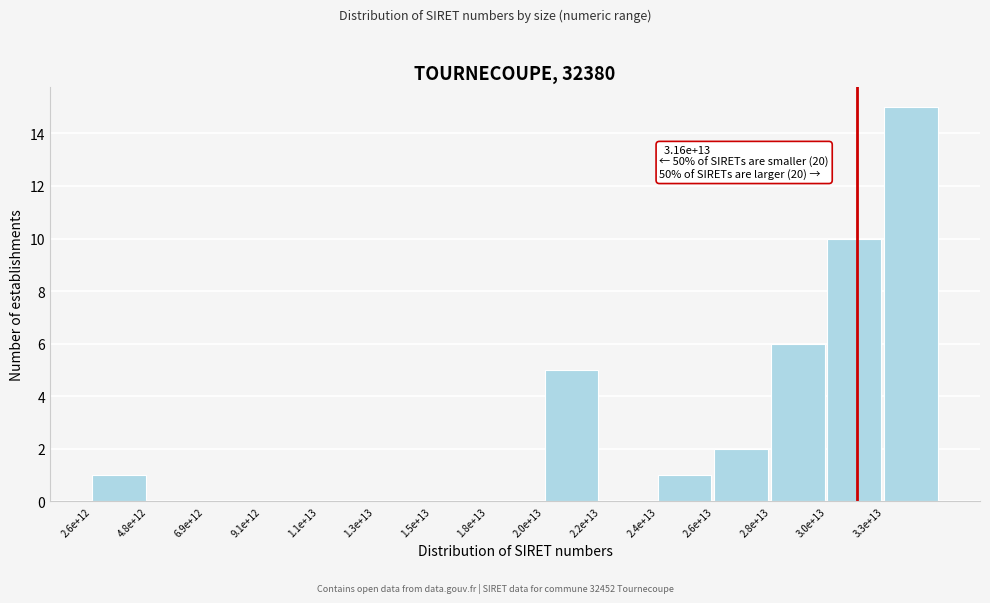

Reading left to right, transcribe all the data shown in this chart.

2.6e+12=1	4.8e+12=0	6.9e+12=0	9.1e+12=0	1.1e+13=0	1.3e+13=0	1.5e+13=0	1.8e+13=0	2.0e+13=5	2.2e+13=0	2.4e+13=1	2.6e+13=2	2.8e+13=6	3.0e+13=10	3.3e+13=15